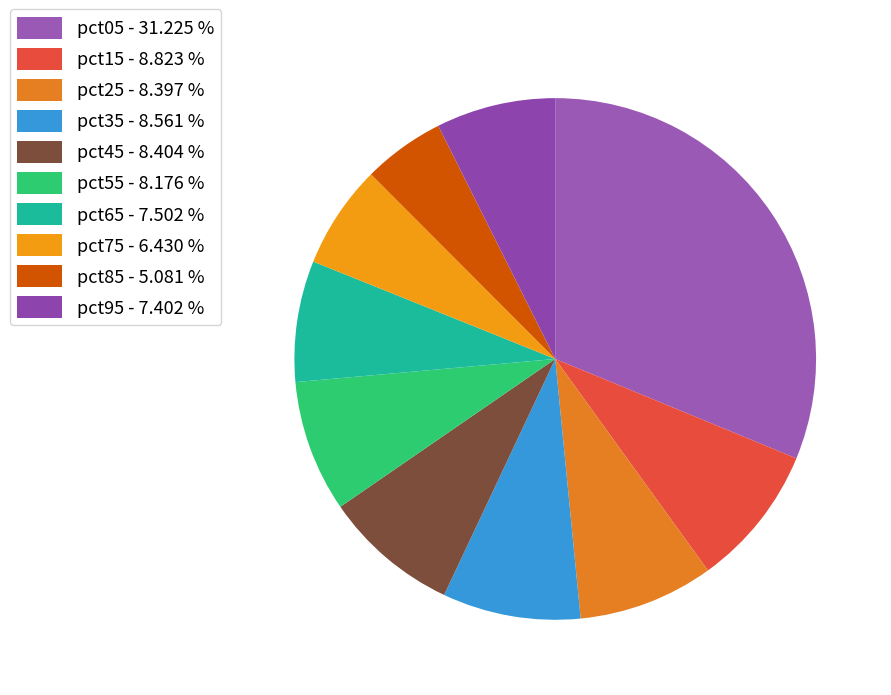

How many segments does this pie chart have?

10